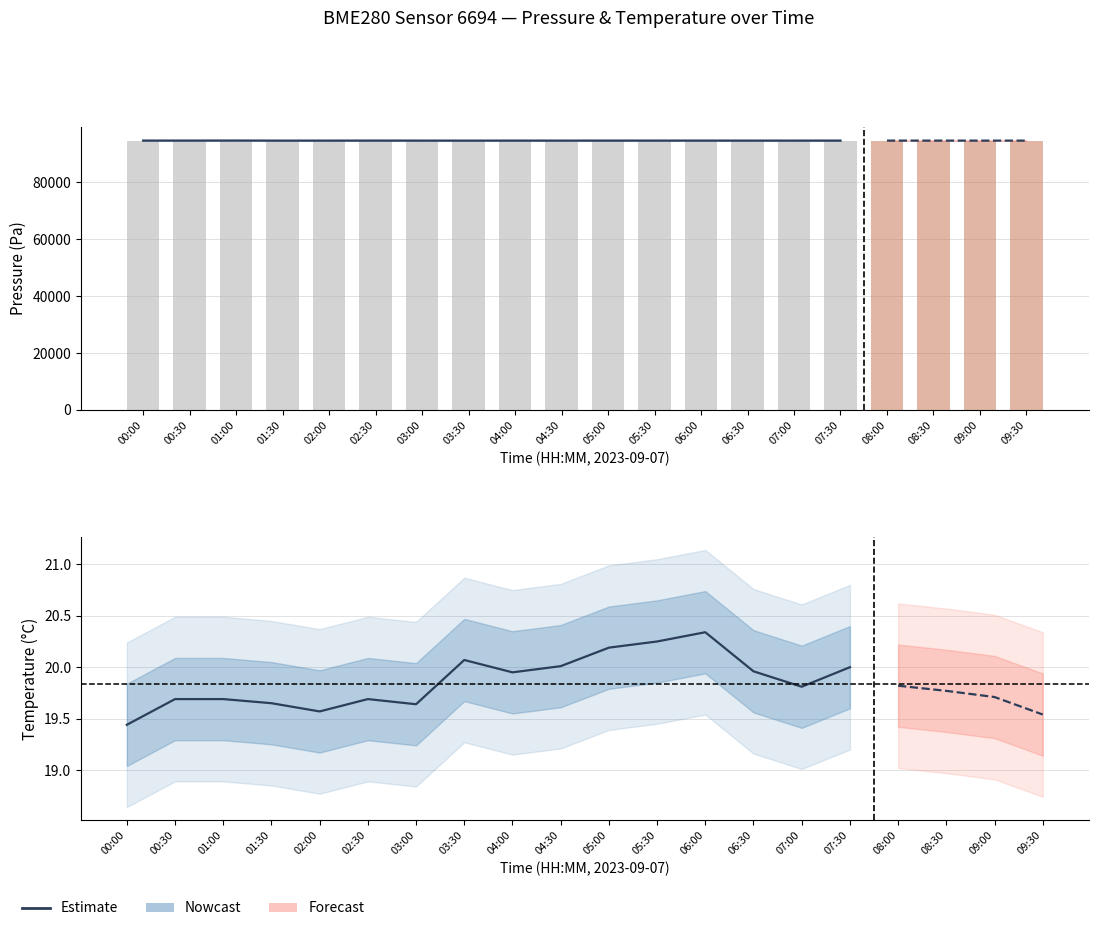

What is the difference between the maximum and minimum values?

0.9